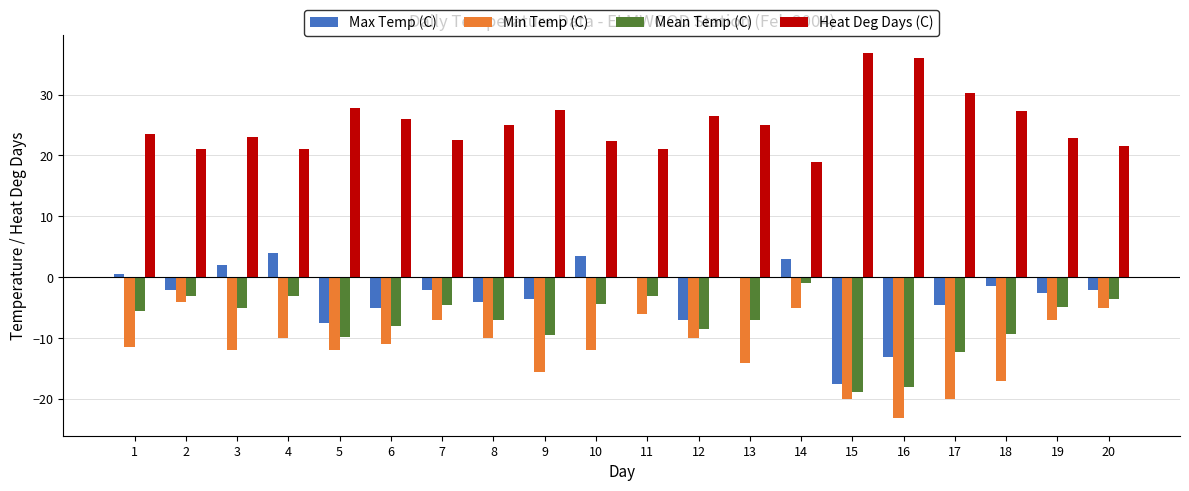

Which series has the largest total across all categories?

Heat Deg Days (C)